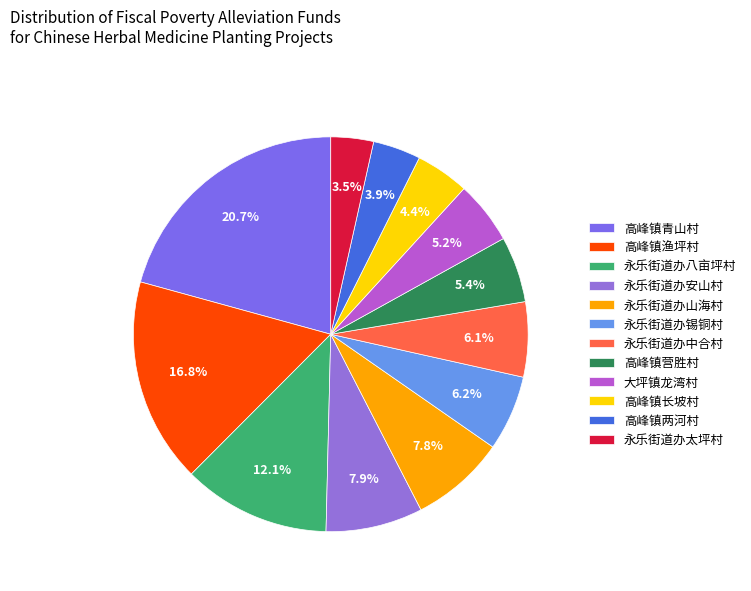

Which category has the biggest portion of the pie?

高峰镇青山村